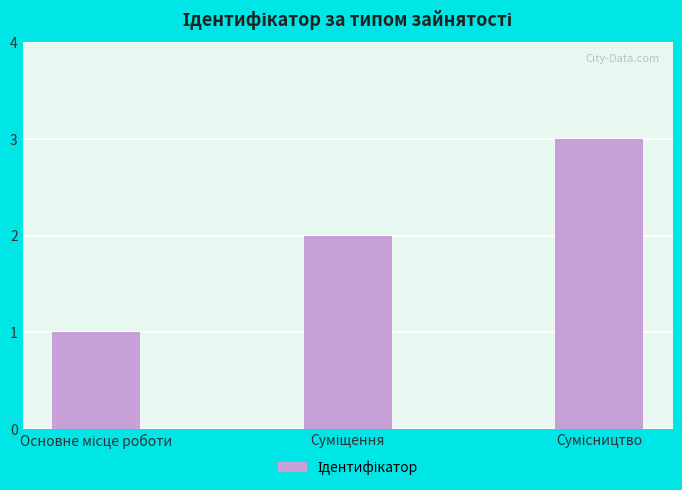

What is the average value?

2